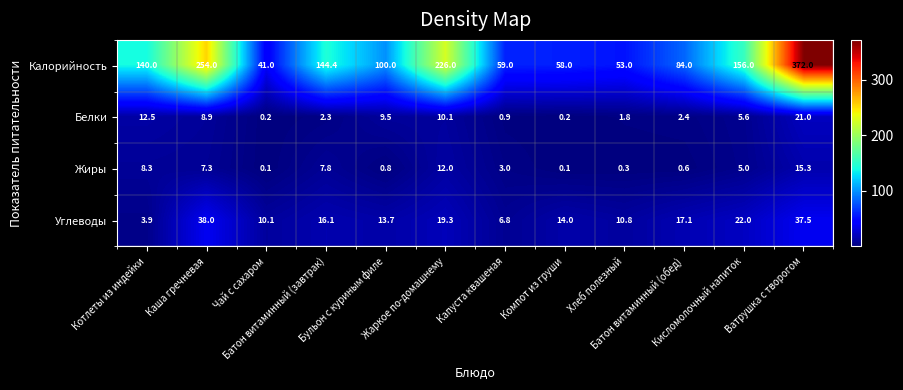

Which series has the widest spread of values?

Калорийность